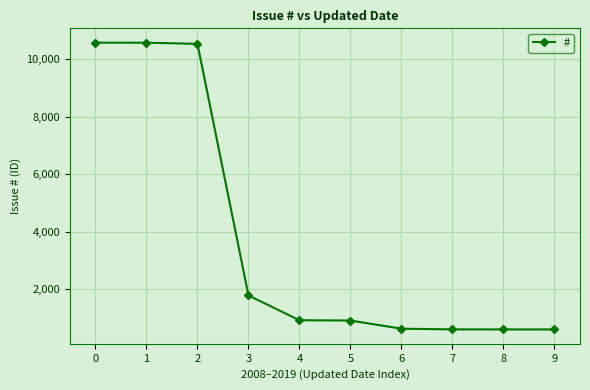

What is the minimum value shown in the chart?

605